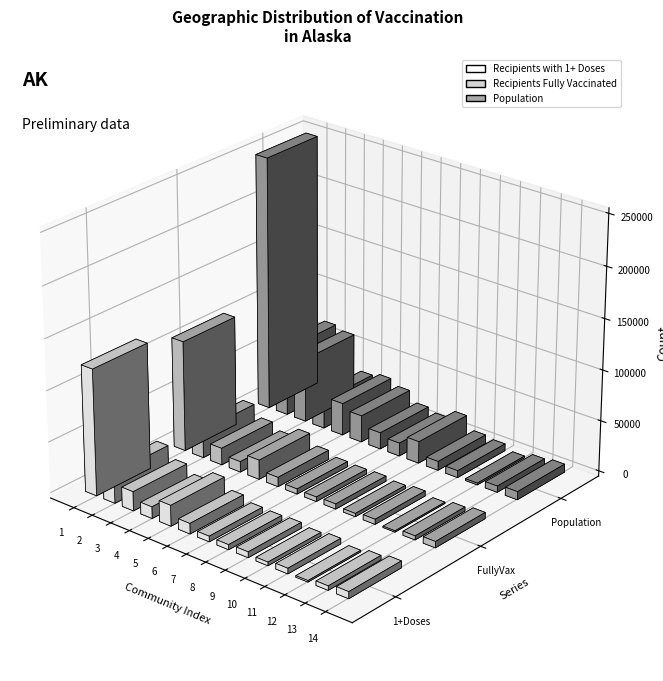

Which series has the widest spread of values?

Population